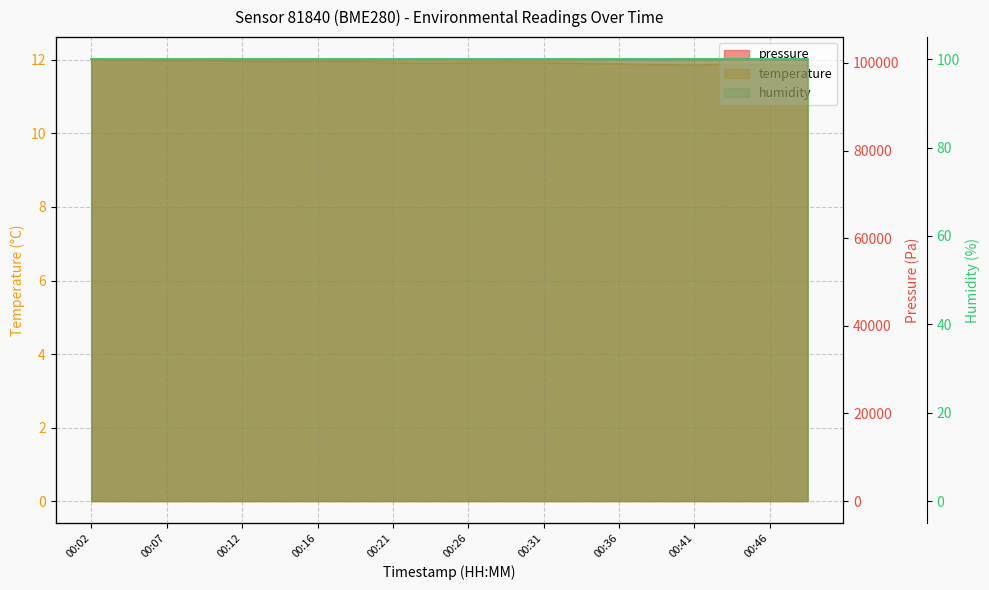

Where is pressure nearest to the value 100833?

00:02